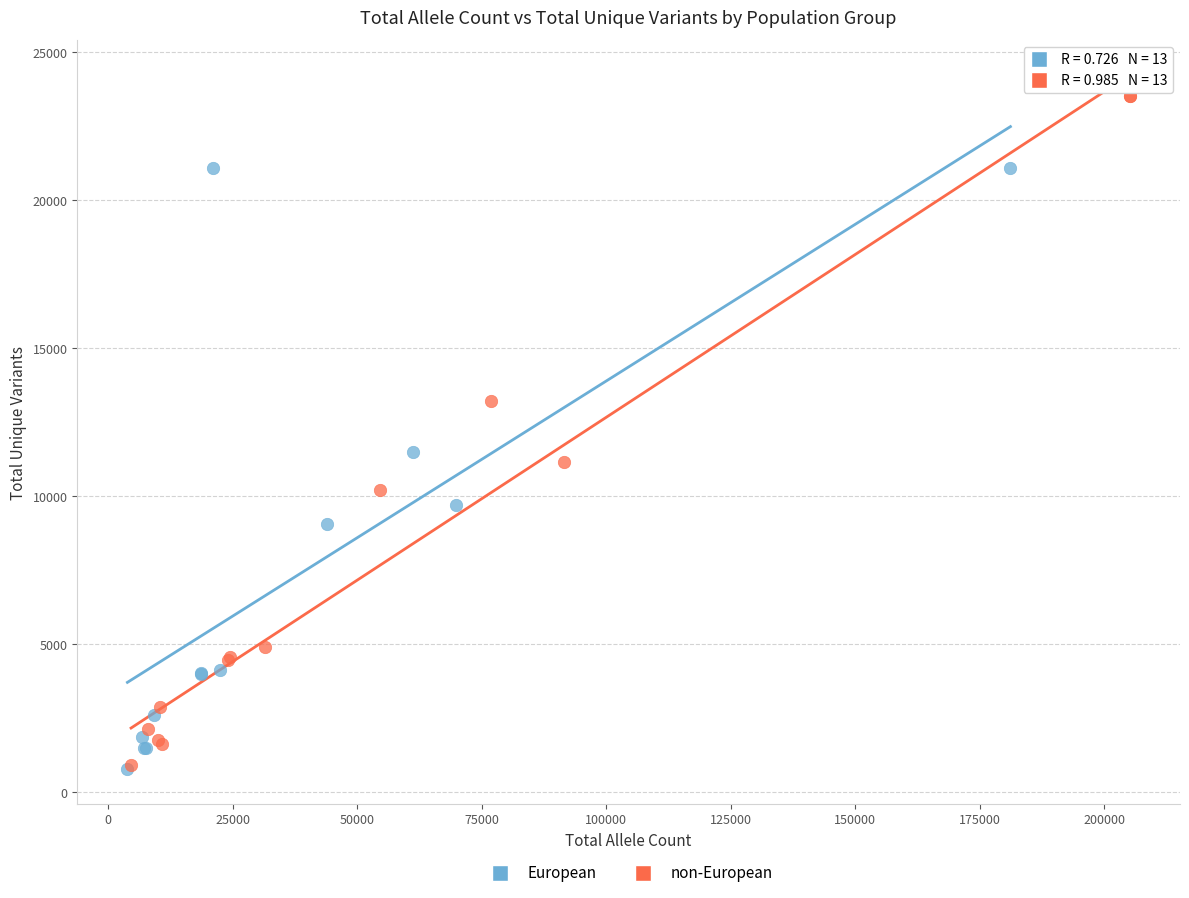

What are all the series names shown in the legend?

European, non-European